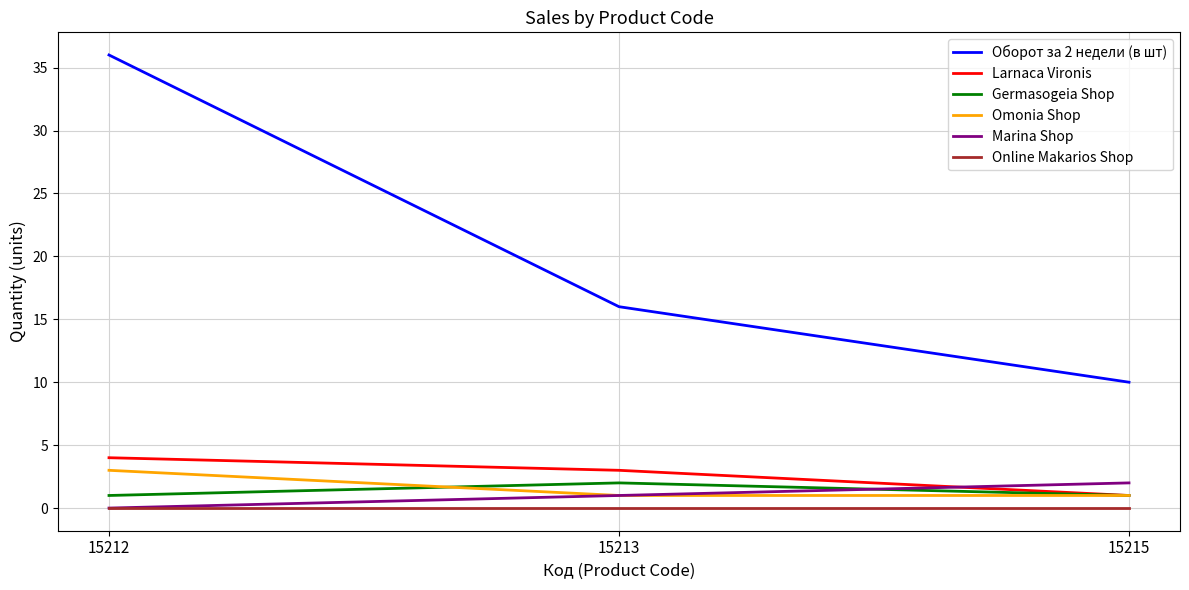

Rank the categories by Оборот за 2 недели (в шт) value from lowest to highest.

15215, 15213, 15212